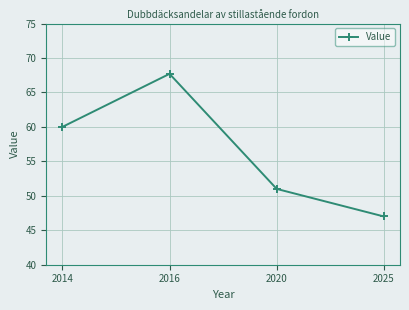

Reading right to left, what are all the values shown in this chart?

47.0	51.0	67.7	60.0